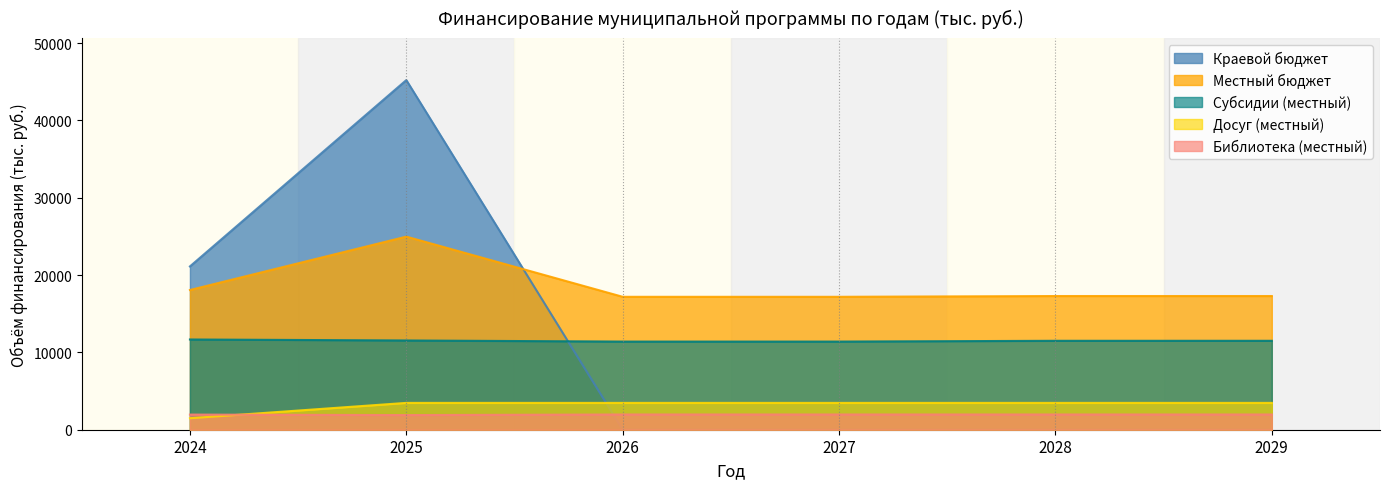

How many data points in Краевой бюджет are above 0?

2